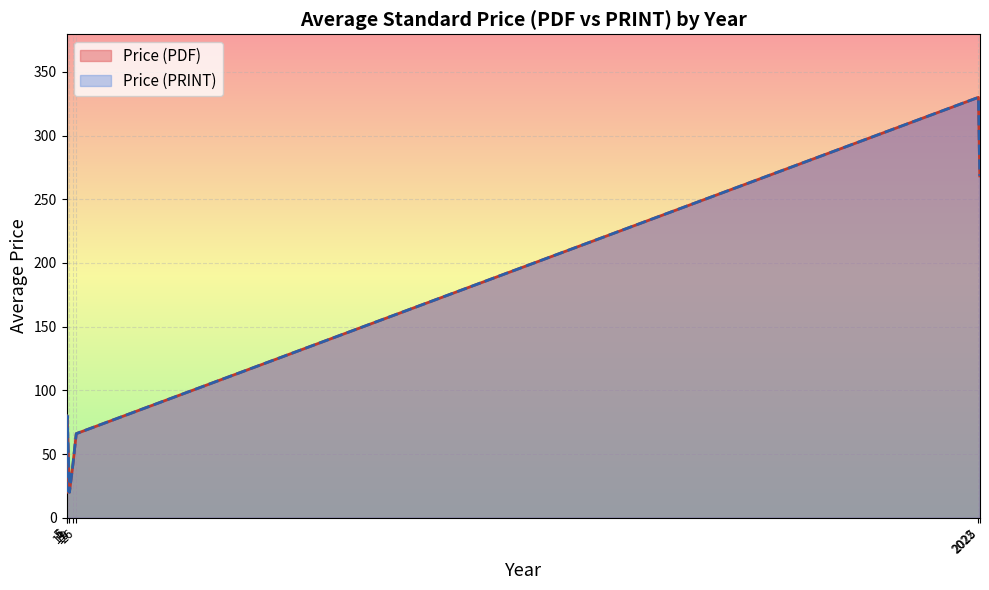

At 2025, list the series in order from largest to smallest.

Price (PDF), Price (PRINT)